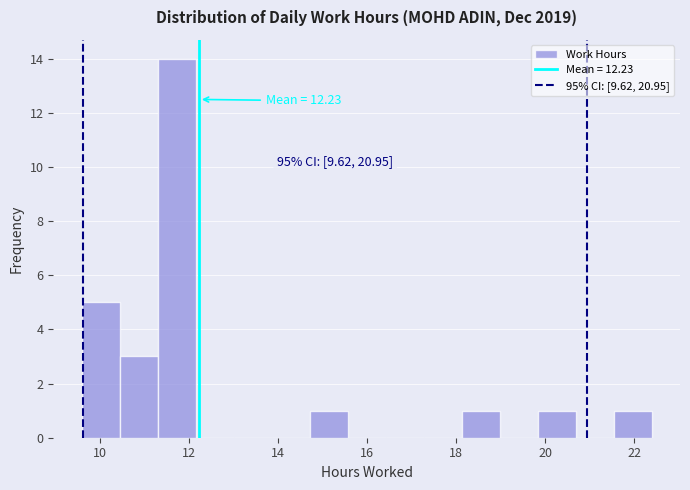

Over which range of the x-axis is the bar tallest?

11.4 to 12.2